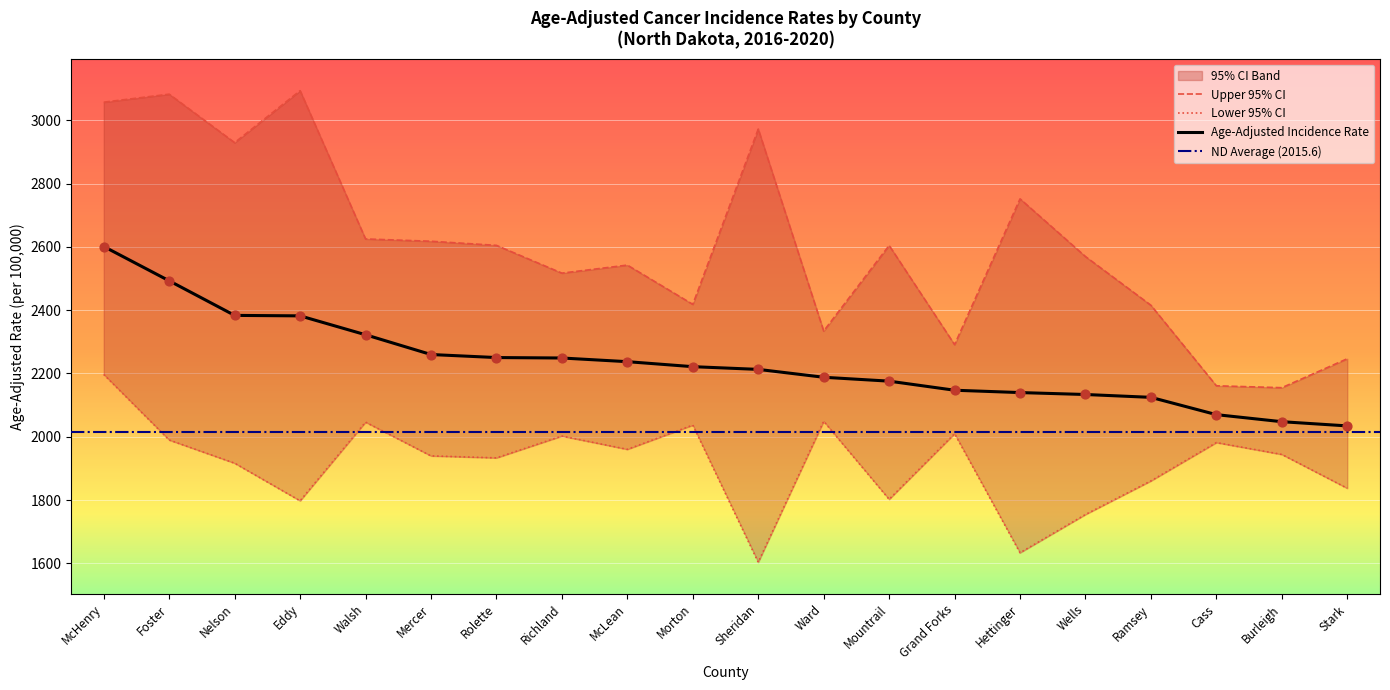

Which series has the largest Y range (max minus min)?

Upper 95% CI